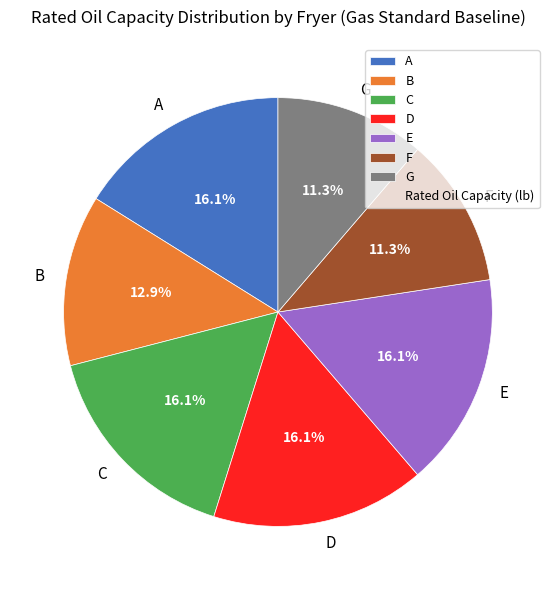

Between A and B, which is larger?

A